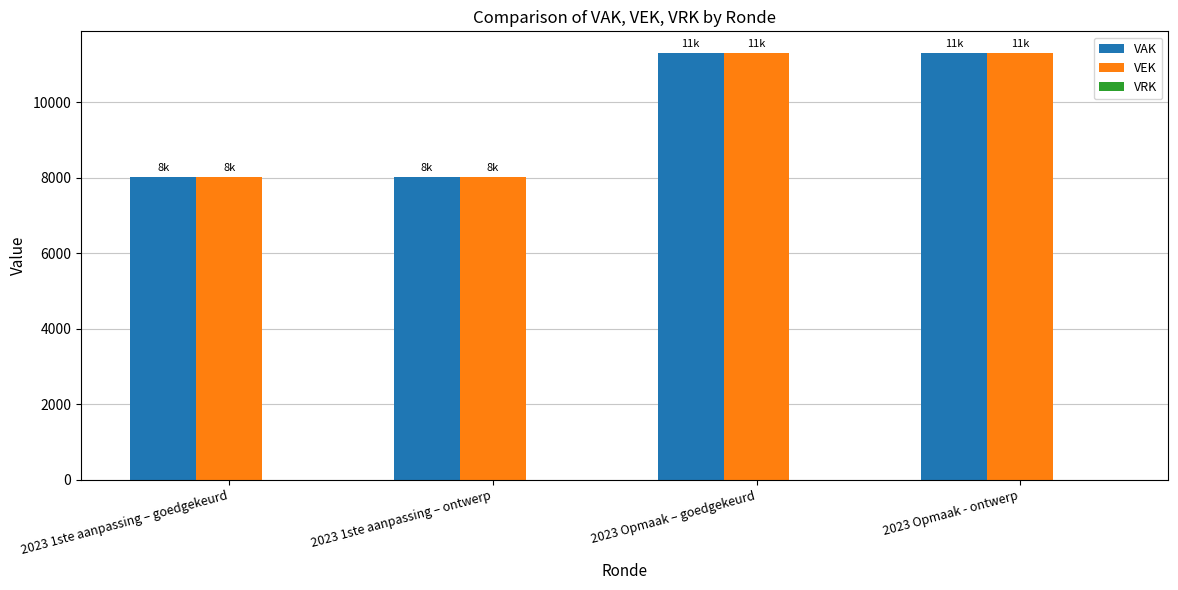

What is the highest value of the VAK series?

11307